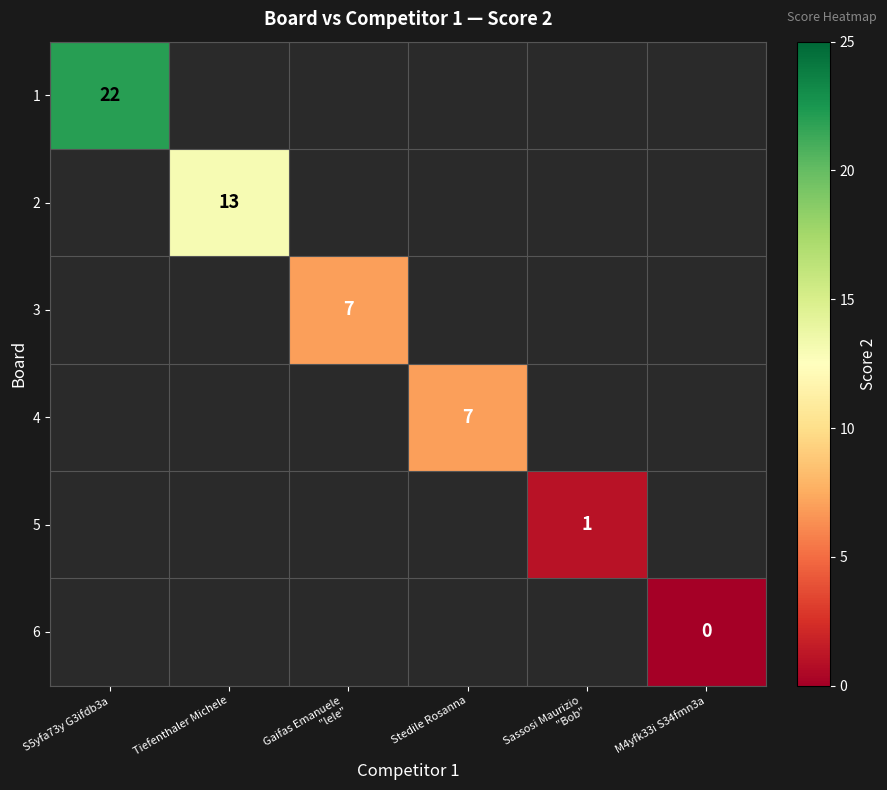

At how many categories does at least one series exceed 8?

2